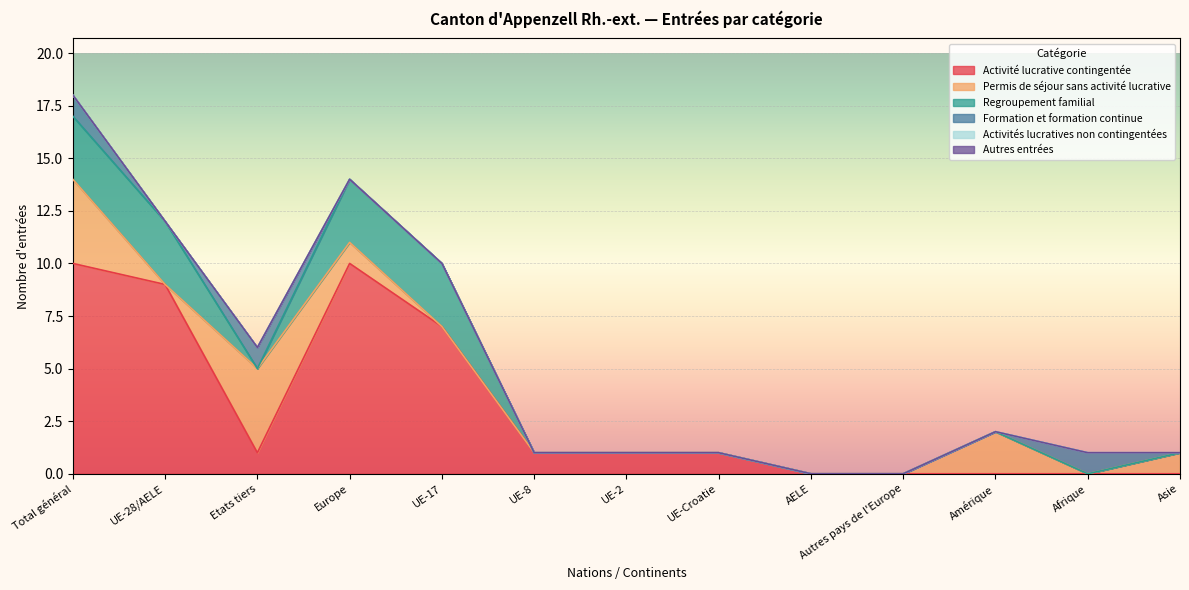

The Activité lucrative contingentée series shows 1 at UE-Croatie. True or false?

True